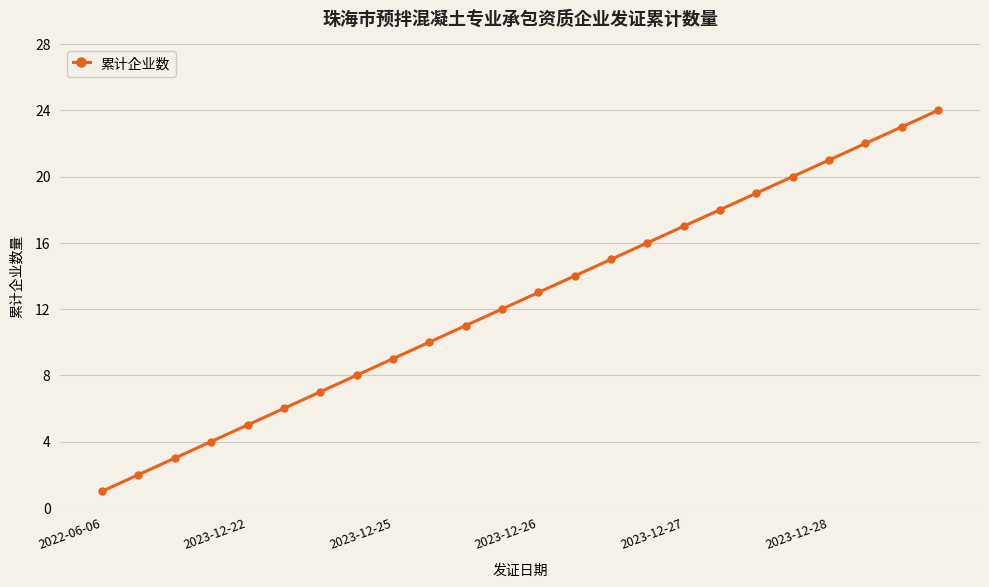

True or false: there are more than 2 points higher than both neighbors.

False